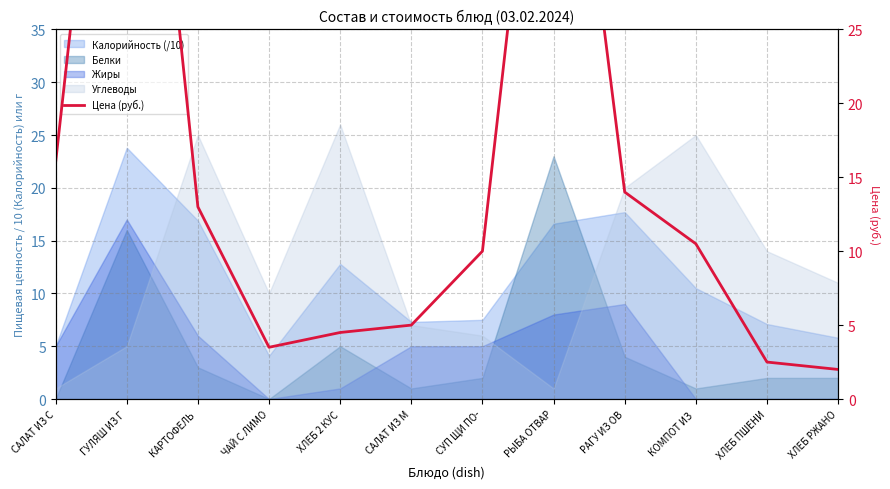

How many lines are shown in the chart?

1